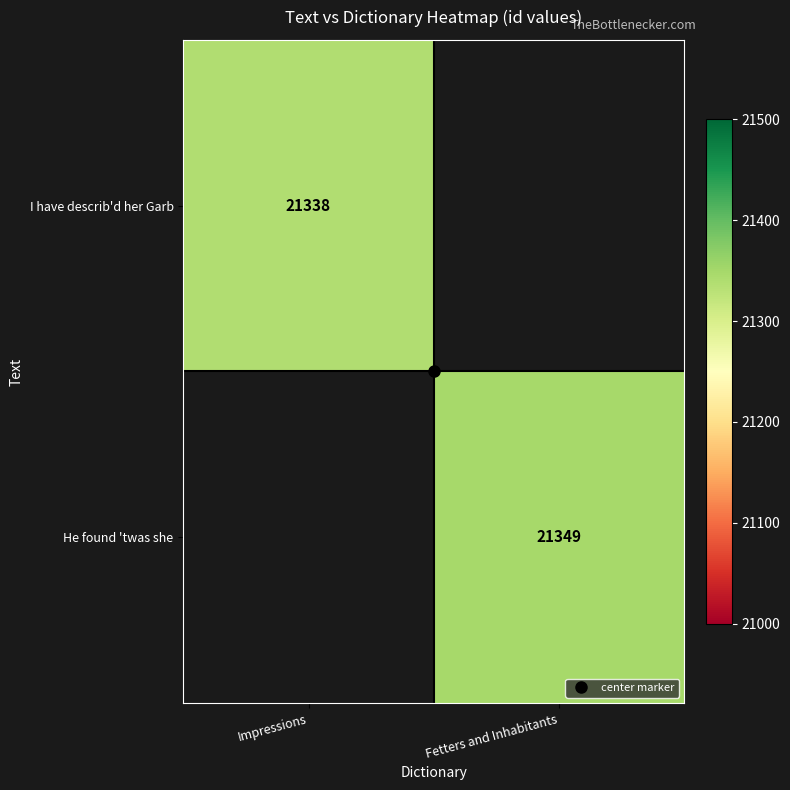

What is the approximate value of He found 'twas she at Fetters and Inhabitants?

21349.0